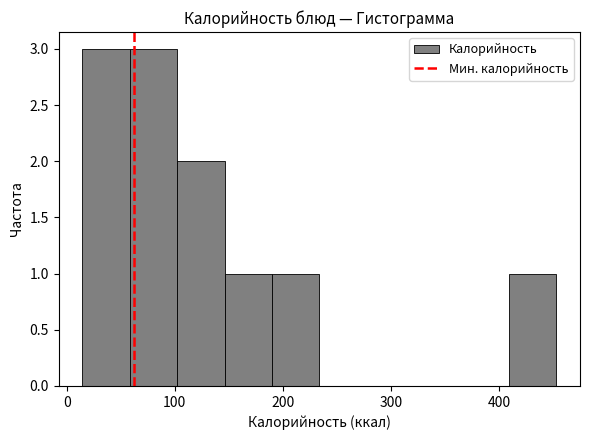

Reading left to right, list every bar in this chart as the range it spans on the x-axis followed by its height. Neither the bar edges nor the heights are printed on the chart, so give them approximately, as read against the axes.

10 to 60: 3
60 to 100: 3
100 to 150: 2
150 to 190: 1
190 to 230: 1
230 to 280: 0
280 to 320: 0
320 to 370: 0
370 to 410: 0
410 to 450: 1